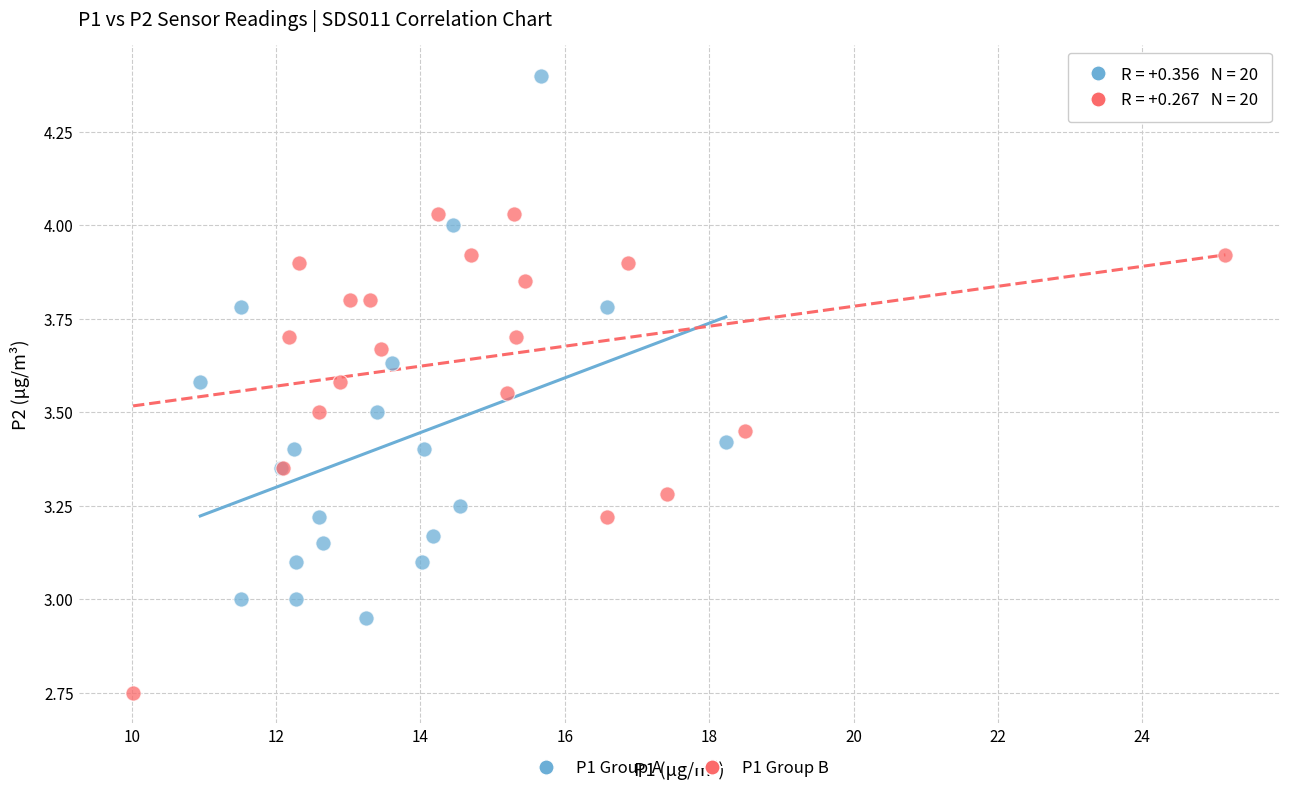

Which series contains the highest Y value?

P1 Group A